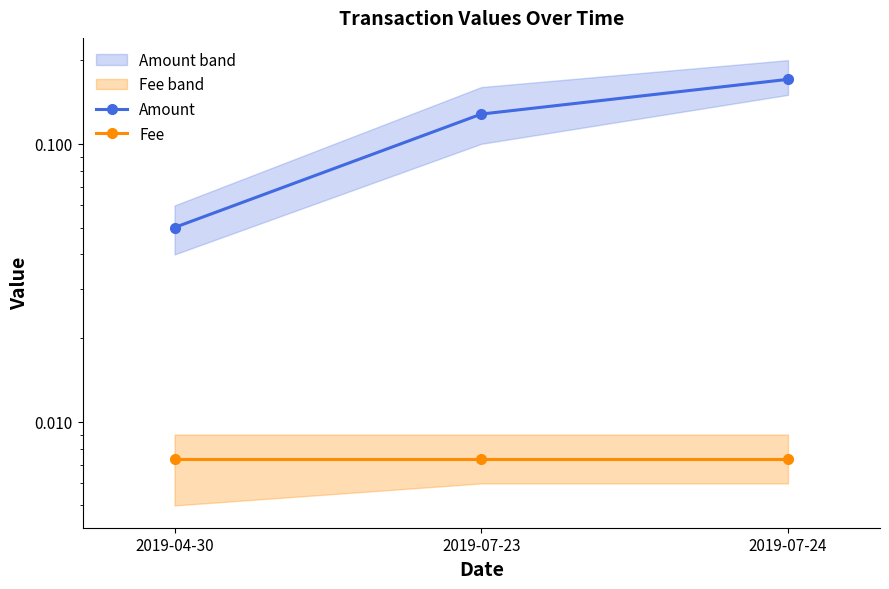

The value of Amount at 2019-07-24 is 0.3. True or false?

False